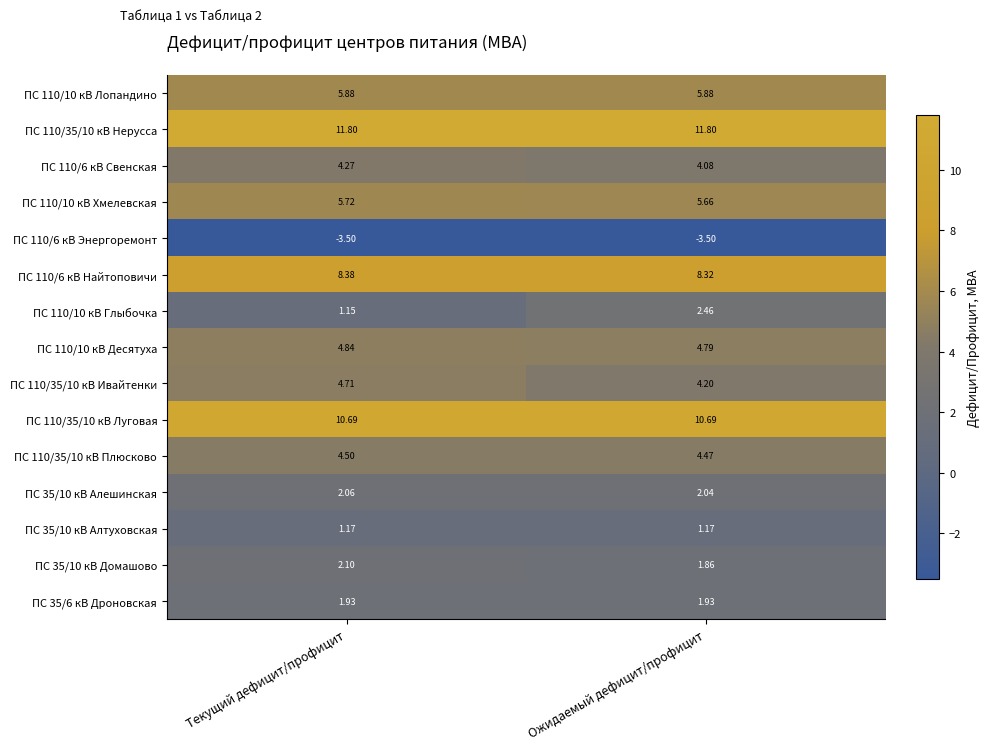

At how many categories does at least one series exceed -1?

2